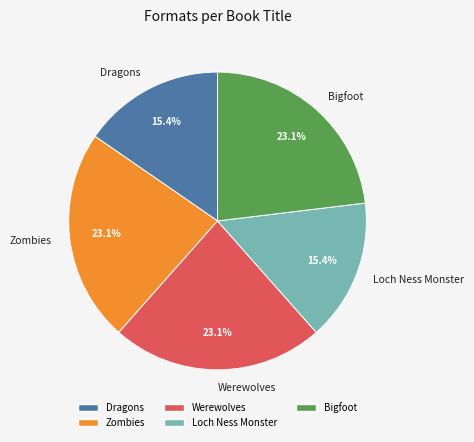

To the nearest percent, what portion does Bigfoot represent?

23%